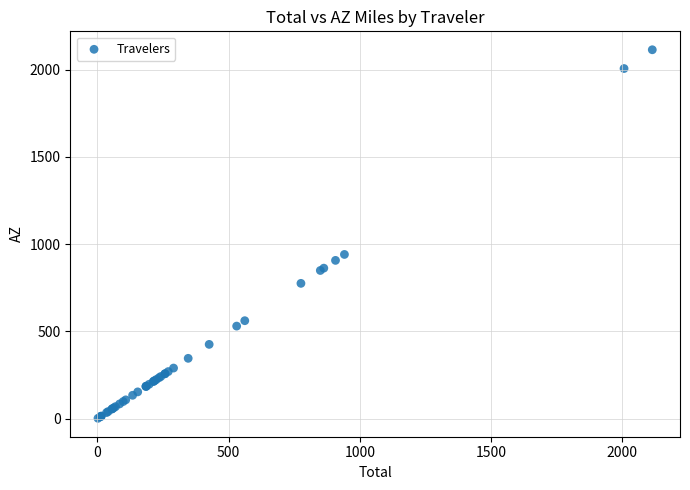

What Y value in the scatter plot is closest to 1058?

941.3